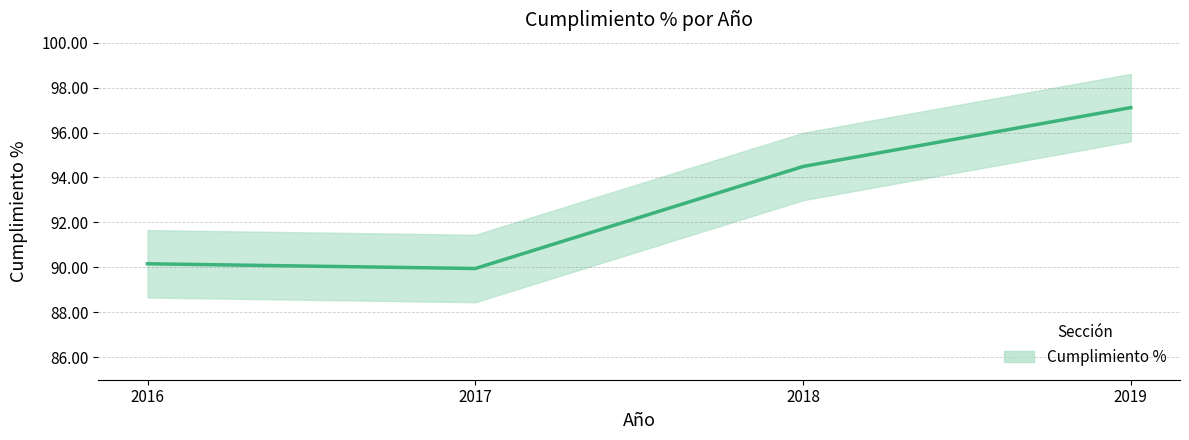

The chart shows a value of 146.3 at 2016. True or false?

False